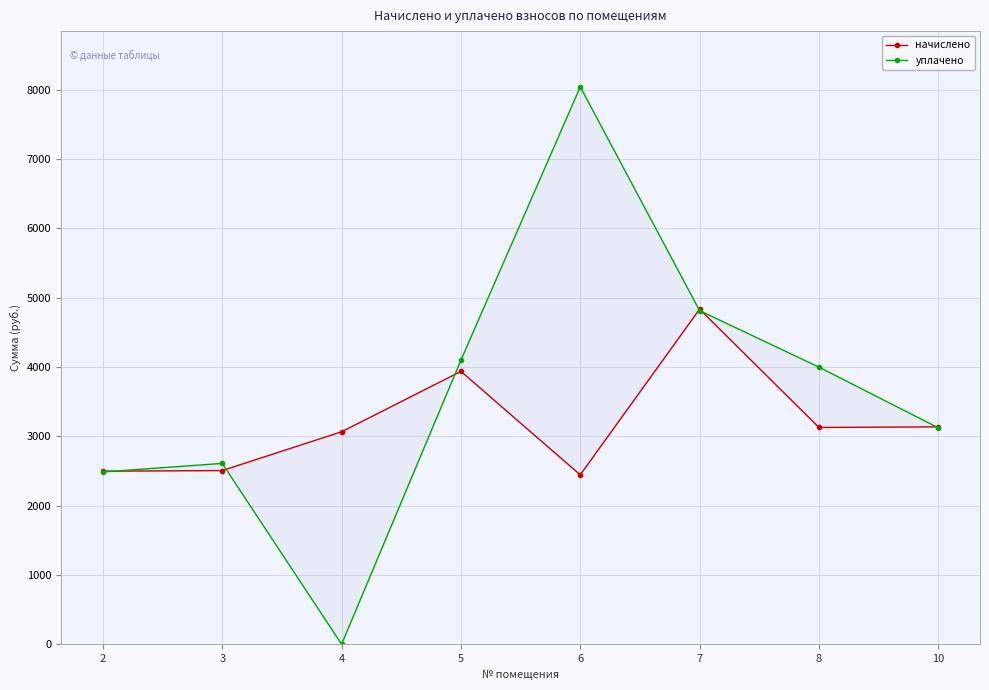

At which category does начислено reach its first local valley?

6